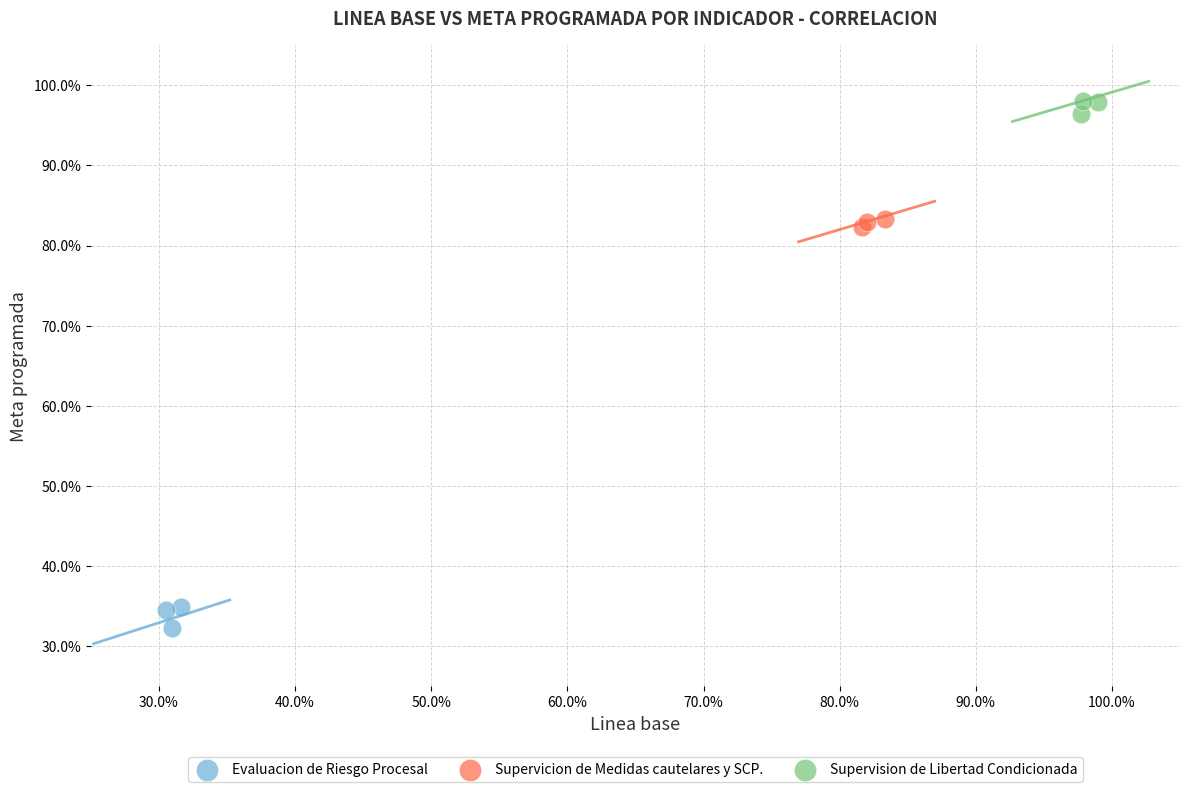

Which series reaches the minimum Y coordinate?

Evaluacion de Riesgo Procesal